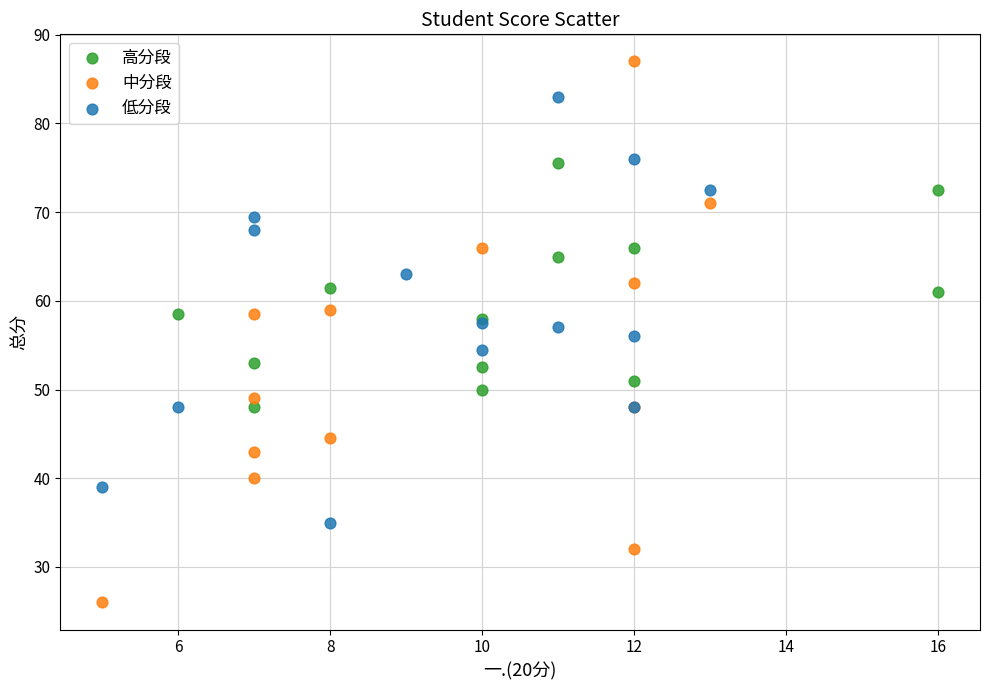

What are all the series names shown in the legend?

高分段, 中分段, 低分段